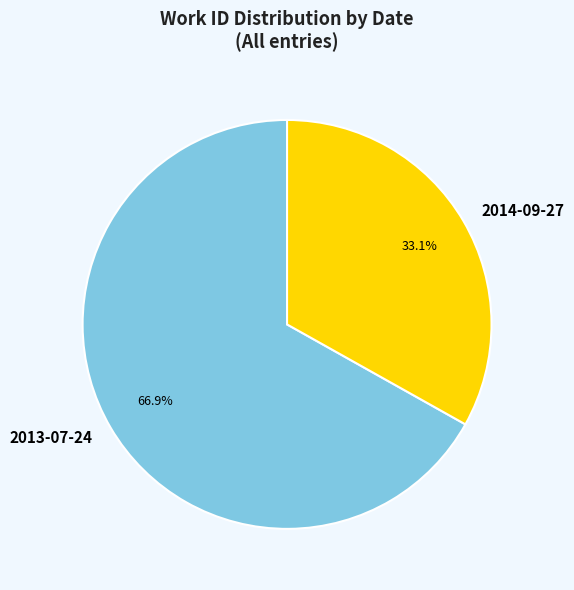

To the nearest percent, what is the combined percentage of 2013-07-24 and 2014-09-27?

100%